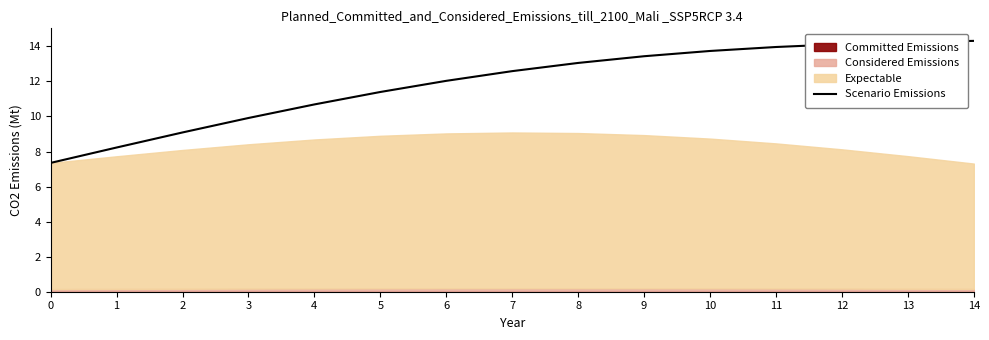

What is the change in value from 4 to 11?

+3.3